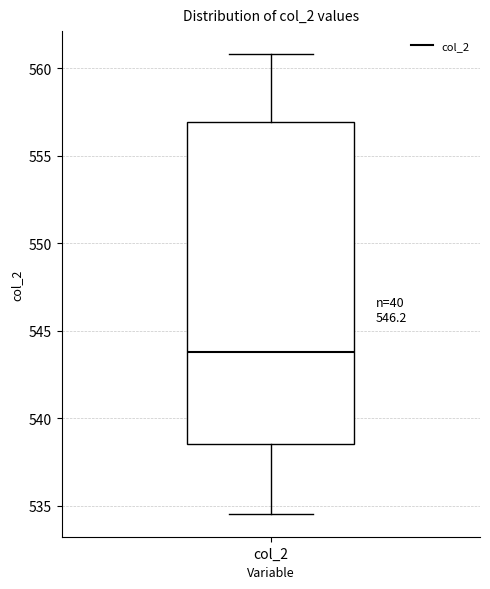

Read this box plot against the y-axis: the position of the median line, the range covered by the box, and the ends of both whiskers. The values are not printed on the chart, so give them approximately, as read against the axis.

median 544.0, box 538.5 to 557.0, whiskers 534.5 to 561.0